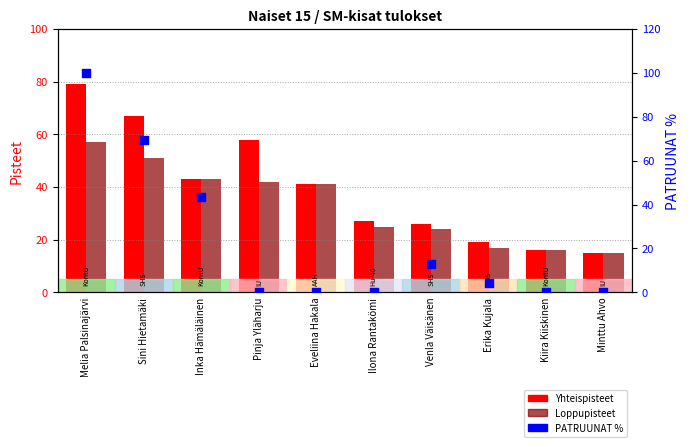

What is the total value across all series at Eveliina Hakala?

82.0